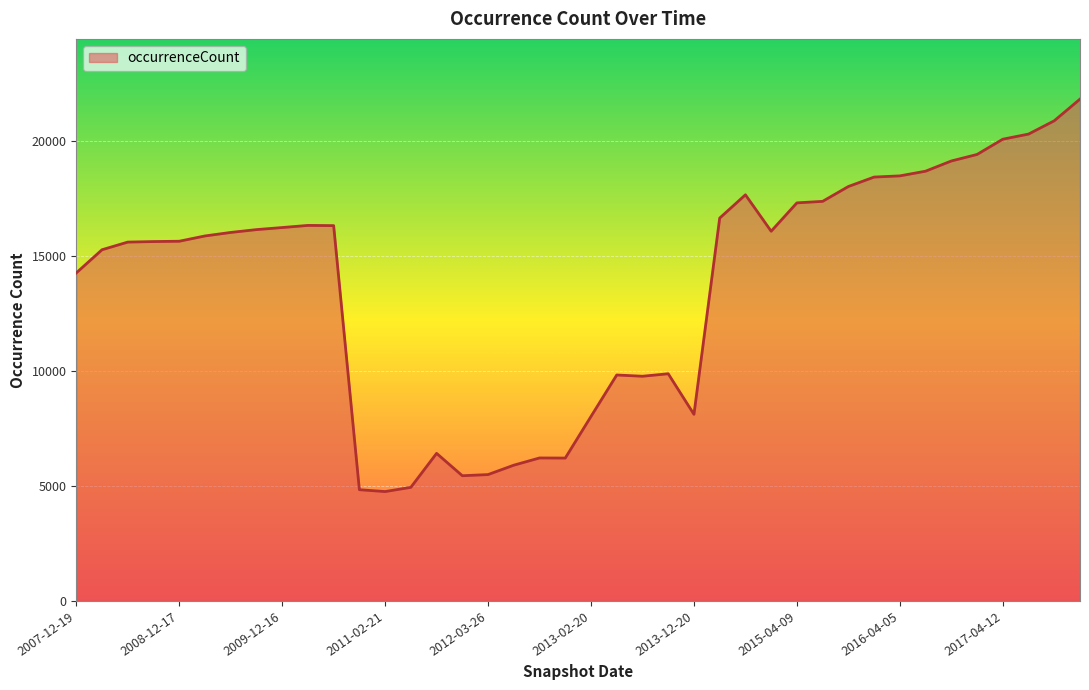

What is the difference between the maximum and minimum values?

17081